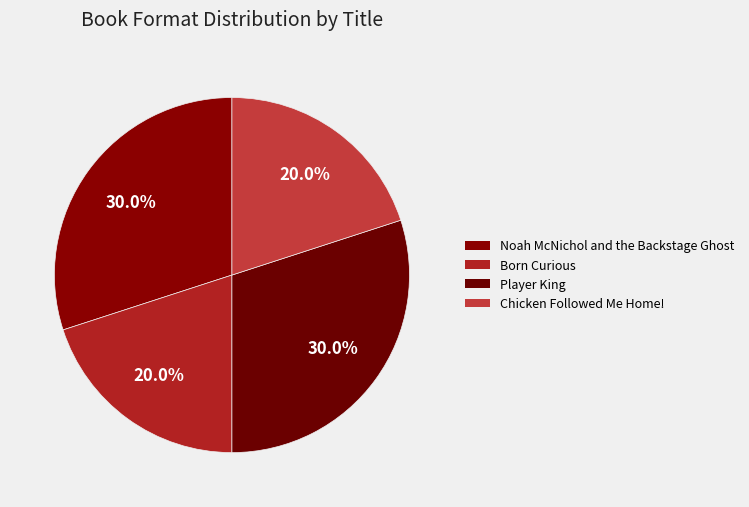

How many slices are in this pie chart?

4